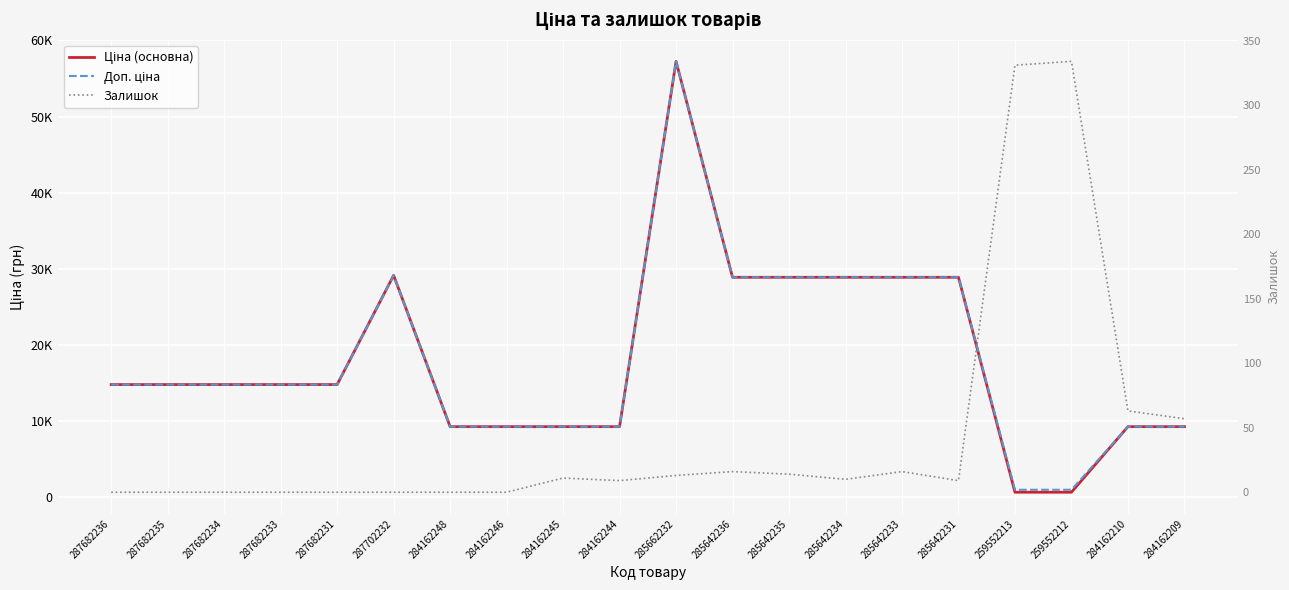

What is the difference between the second highest and minimum values in the Ціна (основна) series?

28472.5